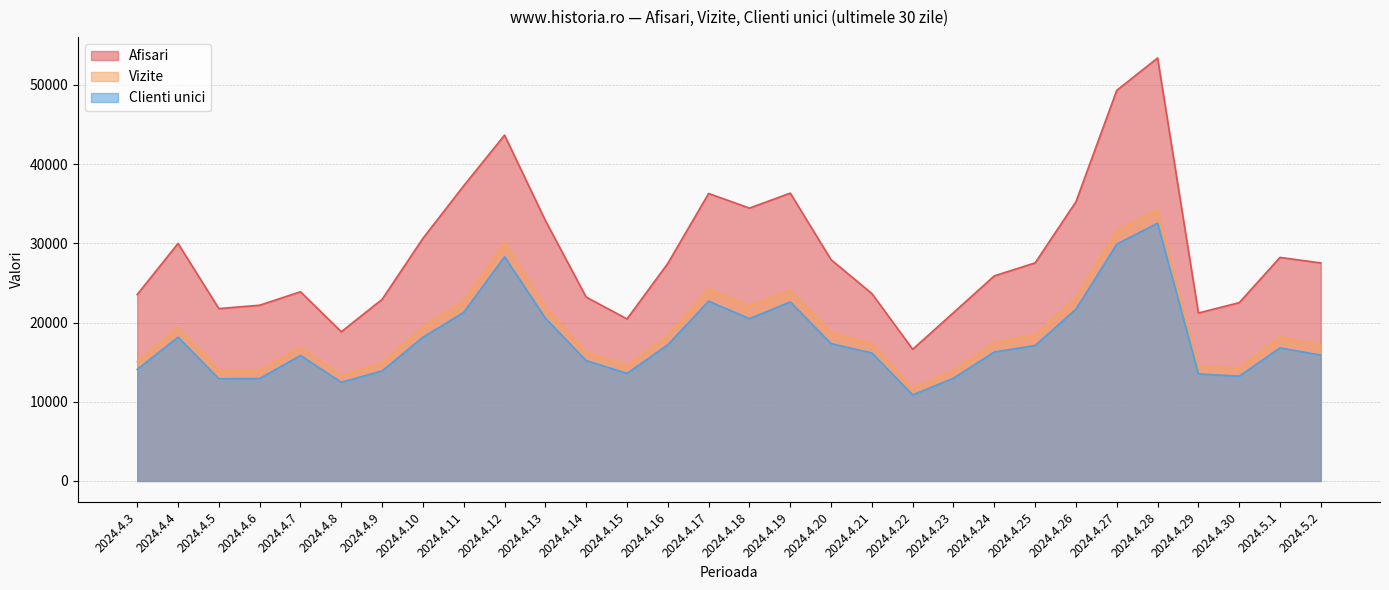

True or false: Vizite and Afisari cross at least once.

False